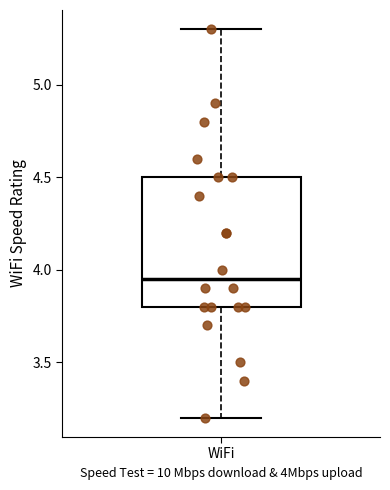

Where is the upper edge of the box for WiFi on the y-axis? The values are not printed on the chart, so give them approximately, as read against the axis.

4.50